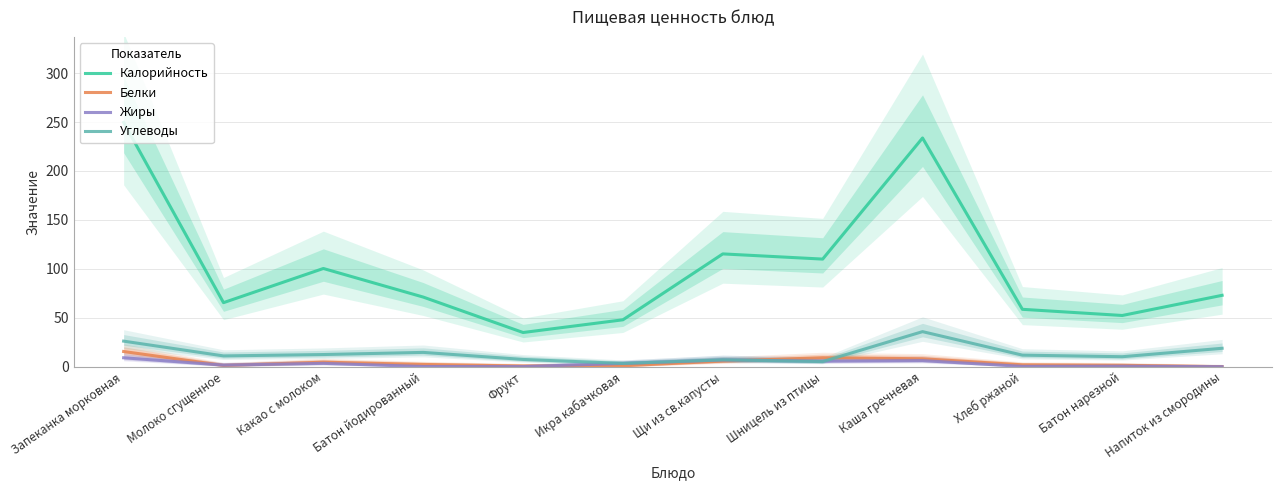

Is the value of Белки at Икра кабачковая greater than the value of Углеводы at Шницель из птицы?

No